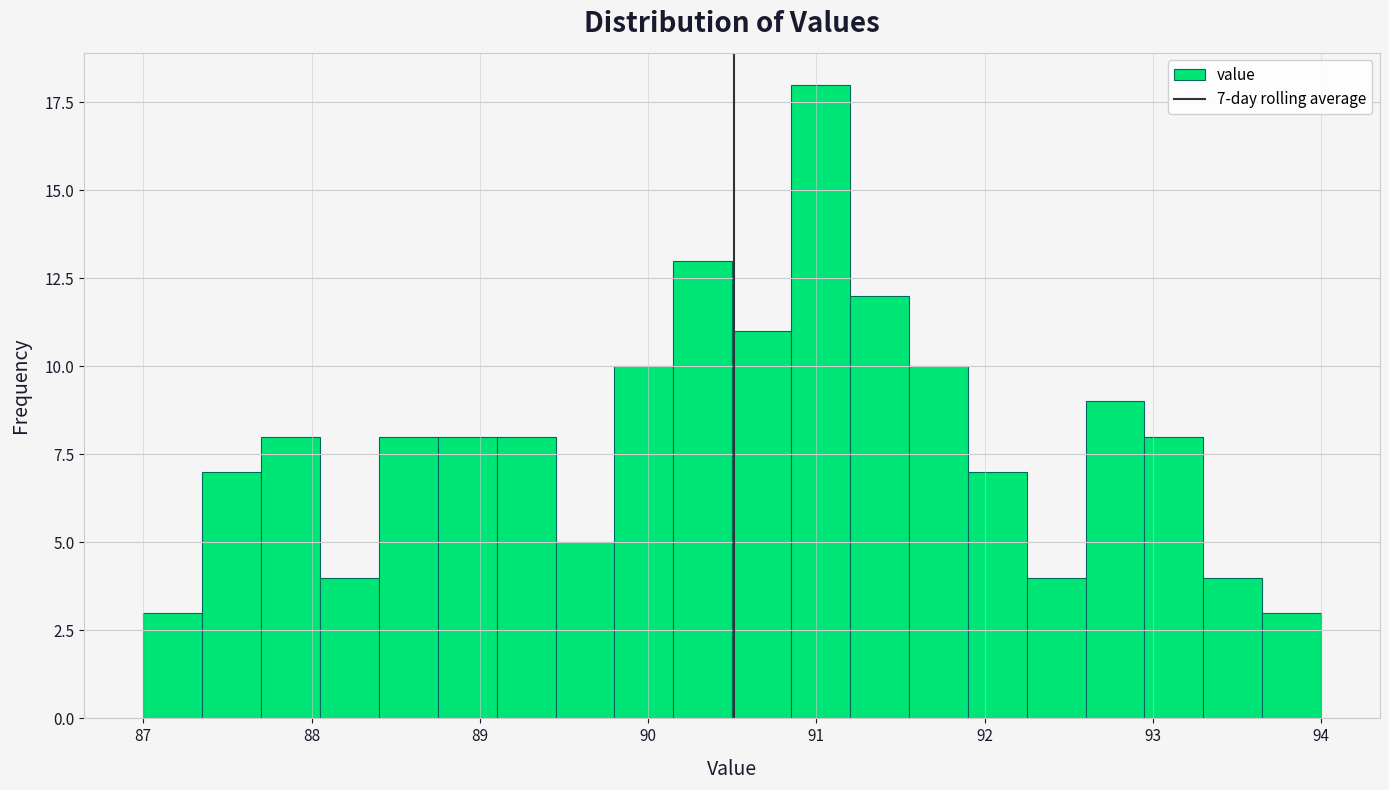

Around what value on the x-axis is the tallest bar? Give the approximate position of its centre, as read against the axis.

91.0